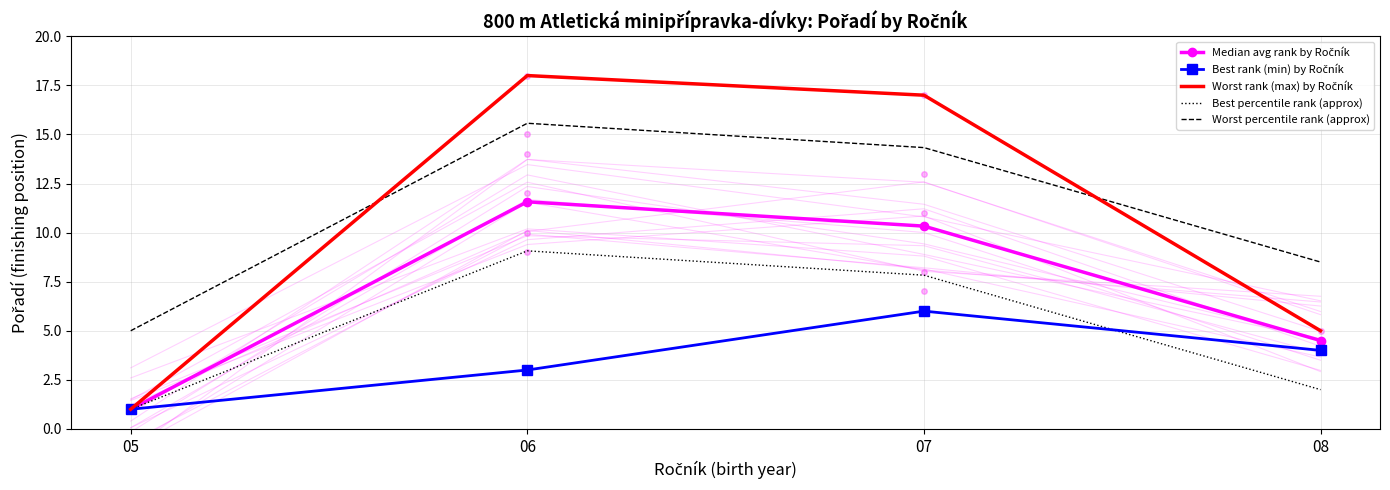

Reading left to right, list all the values displayed in this chart.

Median avg rank by Ročník: 05=1.0	06=11.6	07=10.3	08=4.5
Best rank (min) by Ročník: 05=1.0	06=3.0	07=6.0	08=4.0
Worst rank (max) by Ročník: 05=1.0	06=18.0	07=17.0	08=5.0
Best percentile rank (approx): 05=1.0	06=9.1	07=7.8	08=2.0
Worst percentile rank (approx): 05=5.0	06=15.6	07=14.3	08=8.5